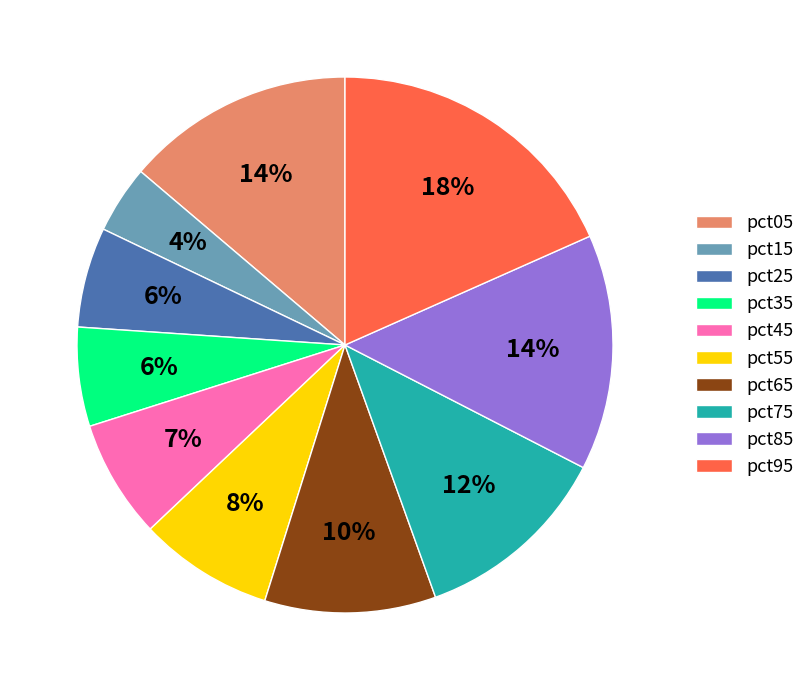

Which has a higher value, pct75 or pct35?

pct75